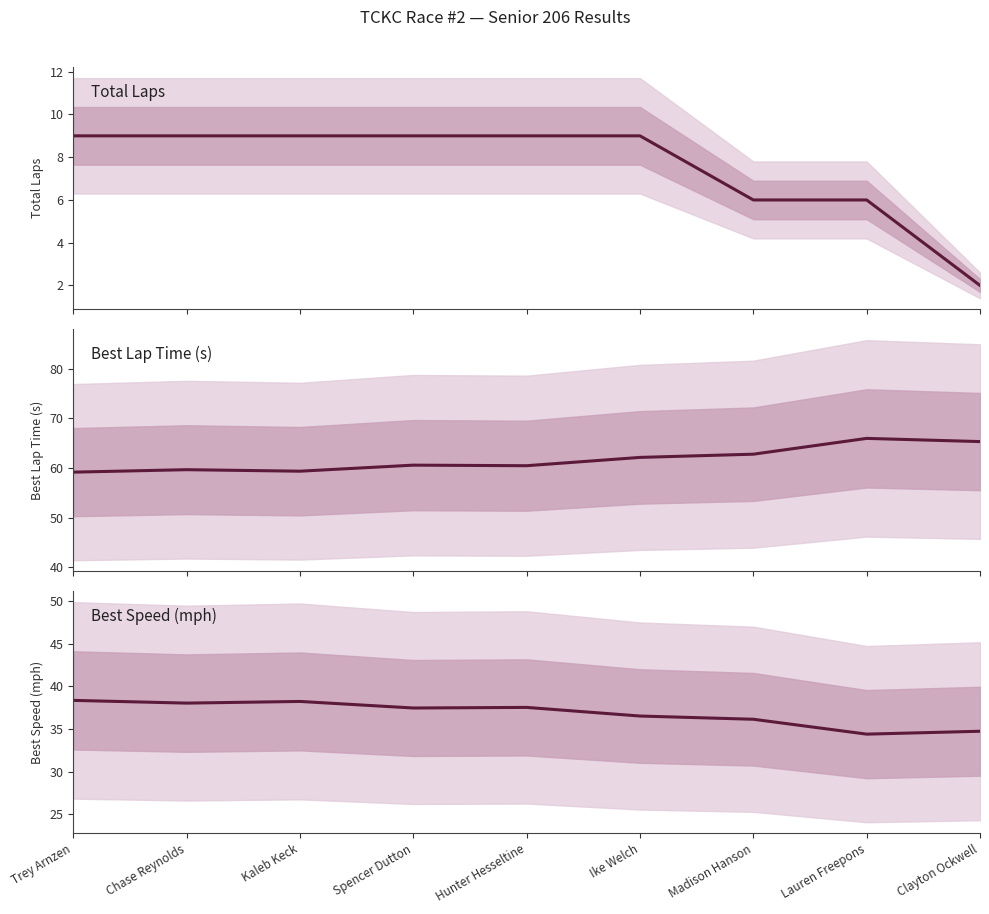

At which label does Best Speed first exceed 37?

Trey Arnzen